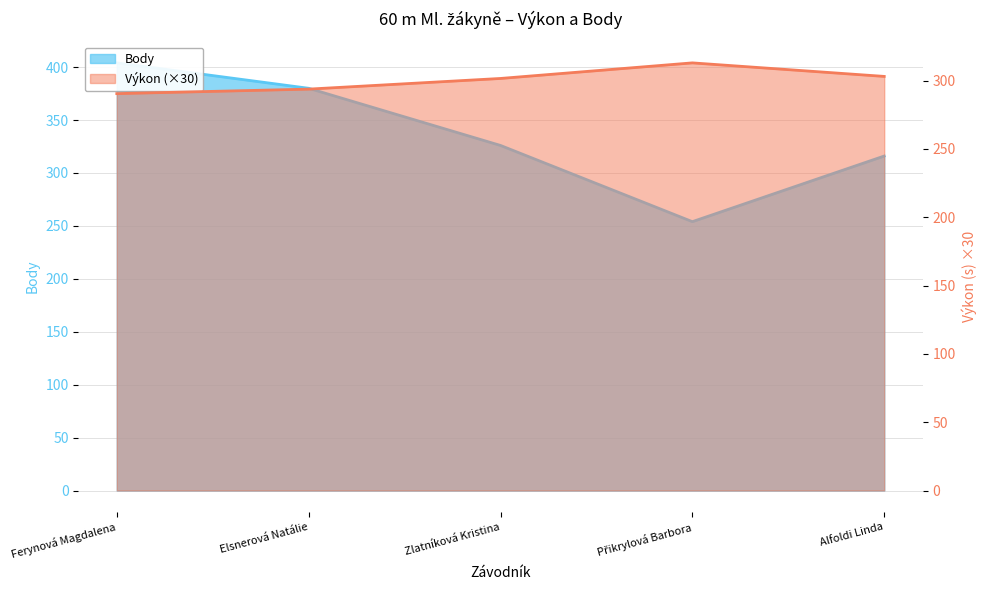

What is the sum of the Body values at Alfoldi Linda and Zlatníková Kristina?

642.0